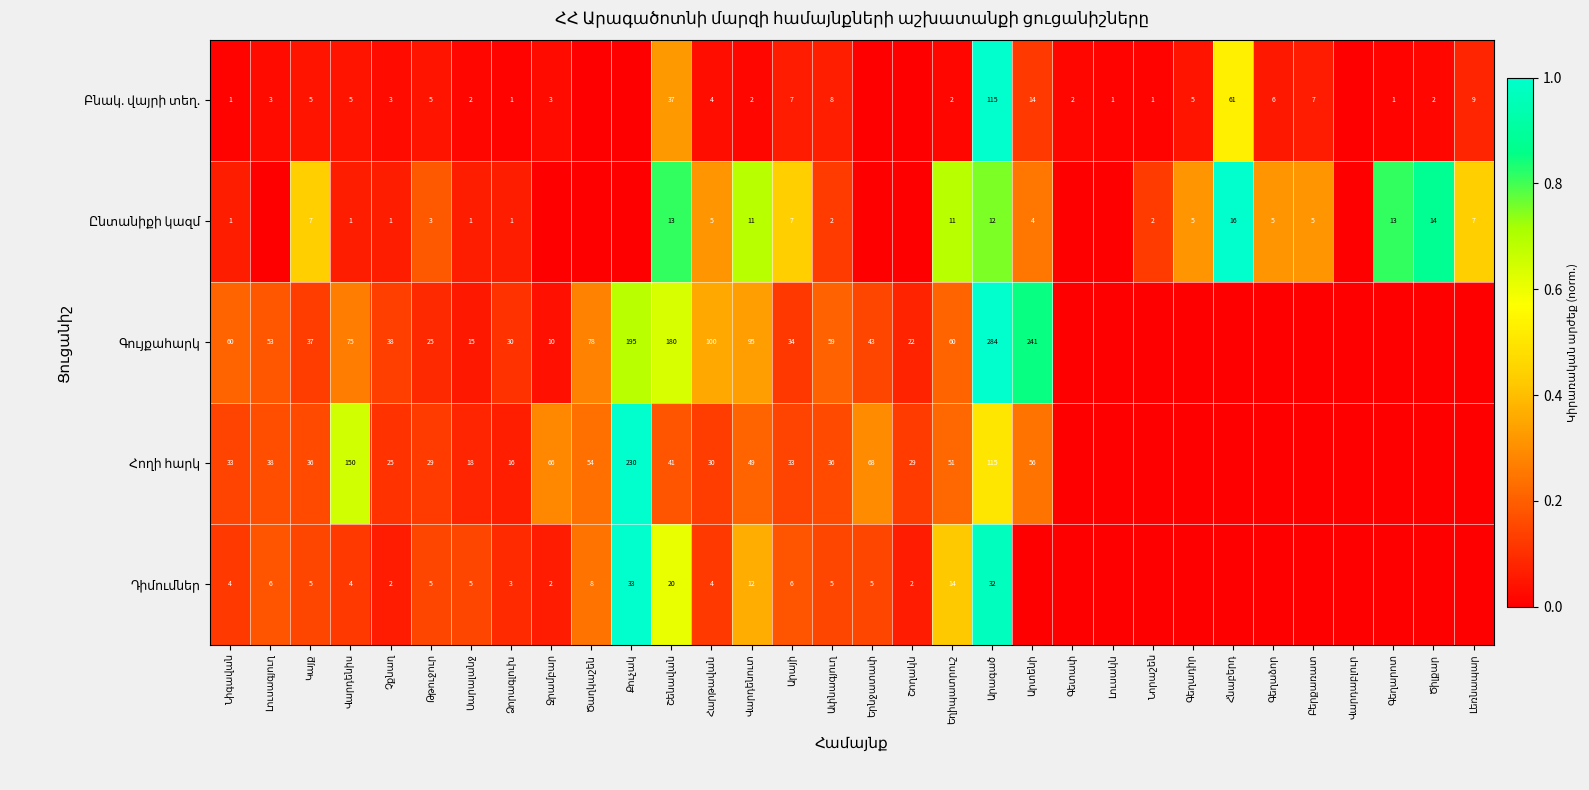

The Հողի հարկ series shows 0.1 at Կայք. True or false?

False